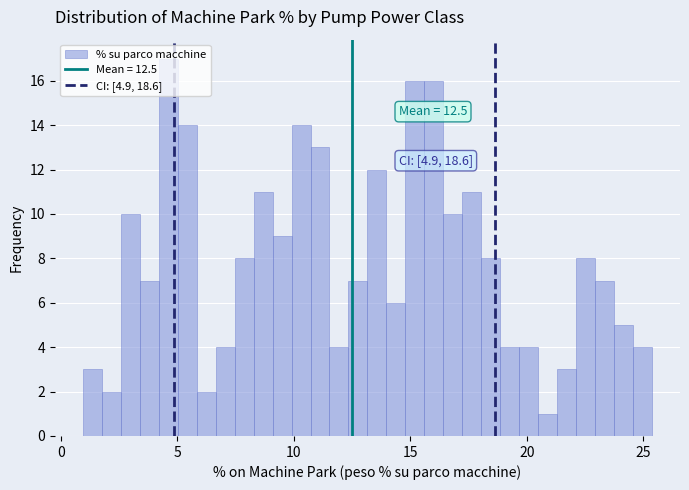

Read against the x-axis, roughly where is the centre of the tallest bar?

4.5